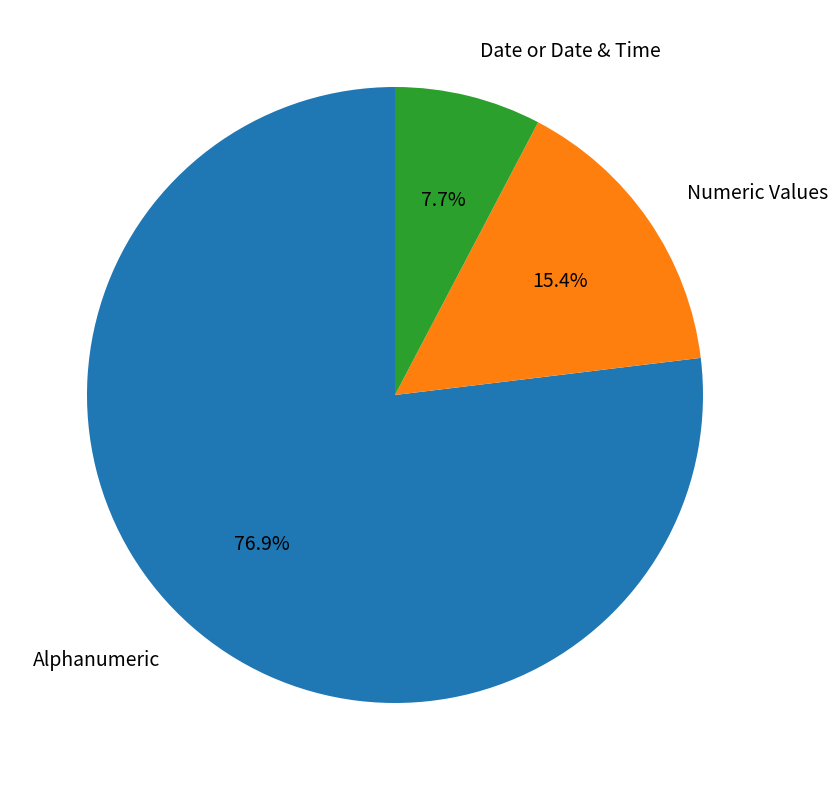

Which category has the smallest portion of the pie?

Date or Date & Time